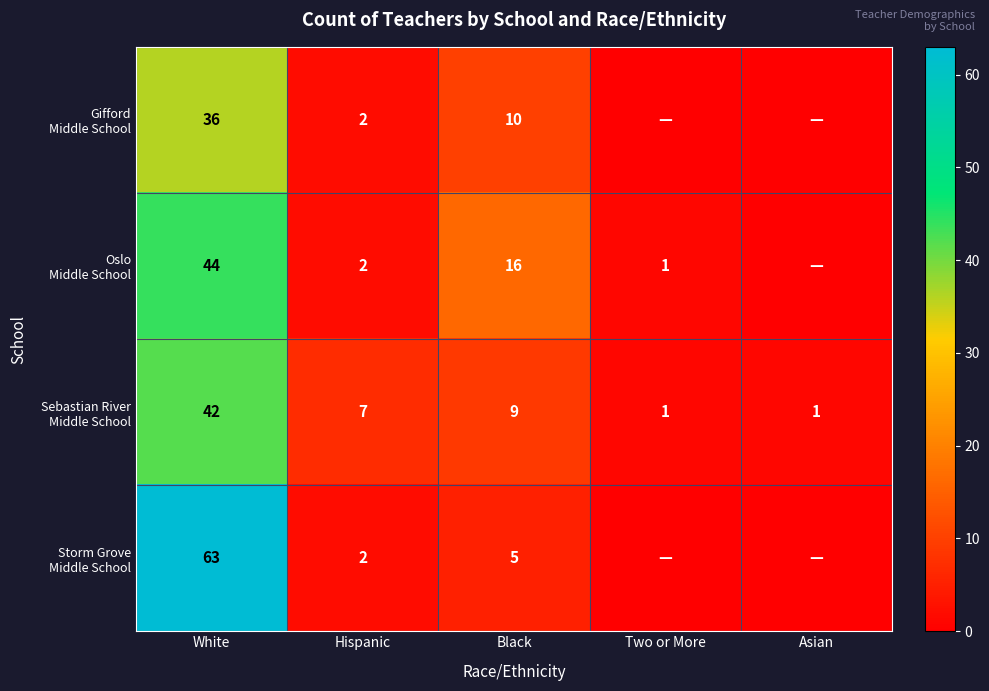

What is the total value across all series at Black?

40